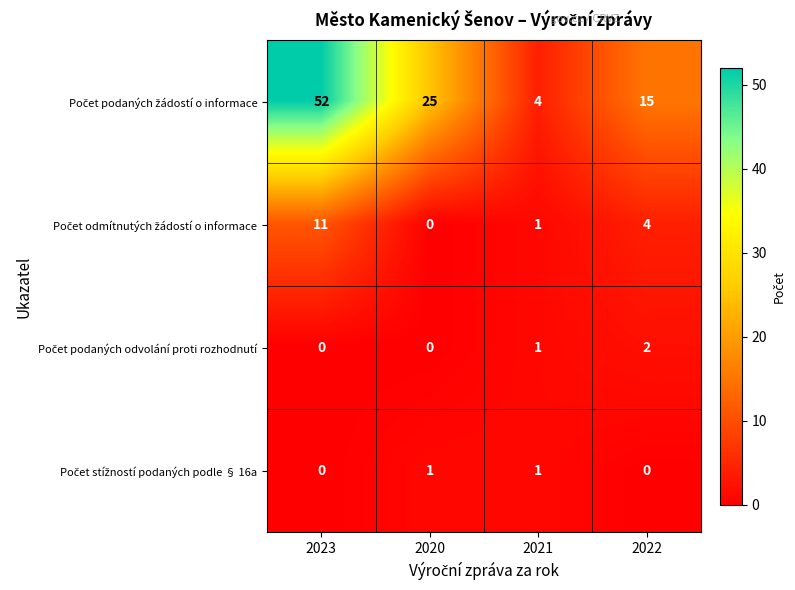

What is the spread (max minus min) of values at 2023?

52